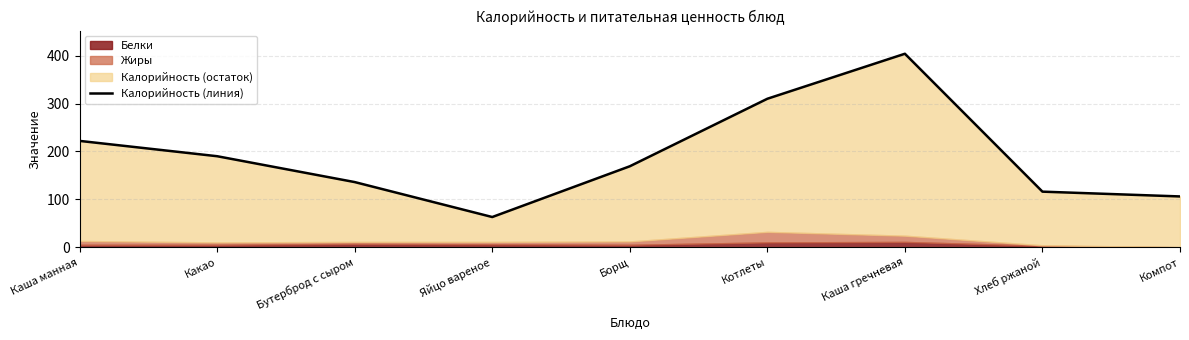

Does the chart have visible grid lines?

Yes